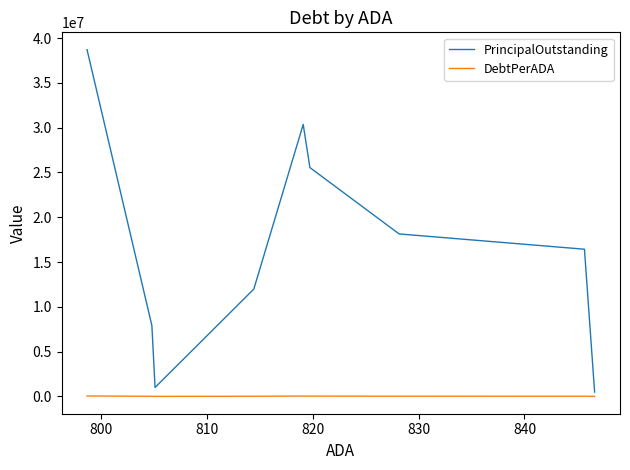

Rank the series at 830 from highest to lowest value.

PrincipalOutstanding, DebtPerADA